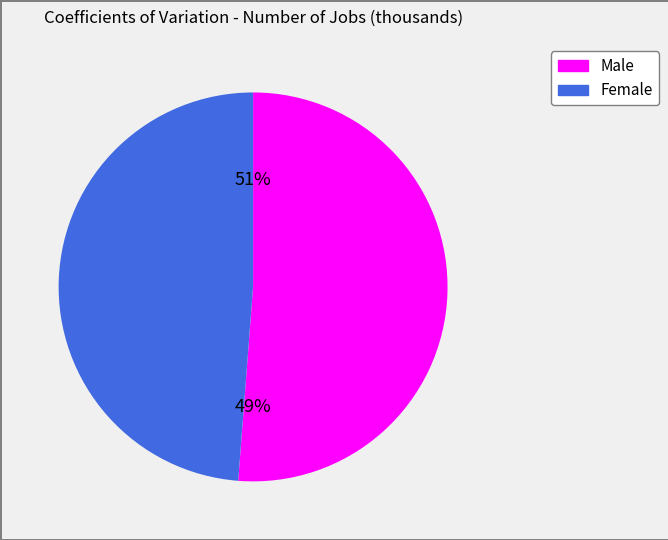

What percentage is the Female slice, to the nearest percent?

49%